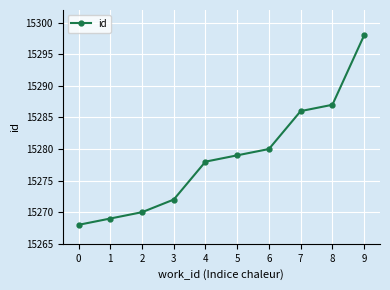

How many values are below 15279?

5